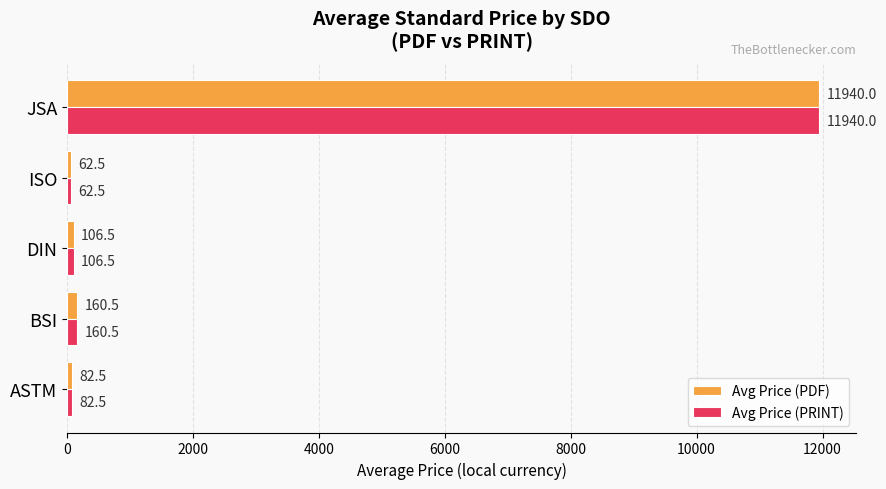

True or false: Avg Price (PRINT) has a value of 106.5 at DIN.

True